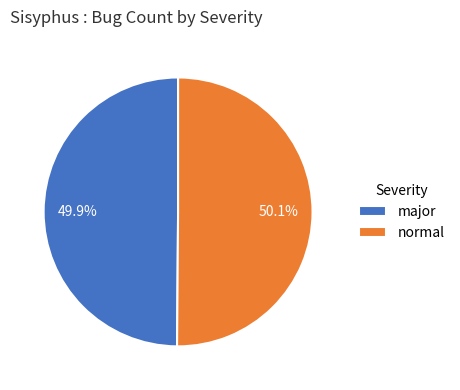

What portion of the pie excludes normal?

49.9%